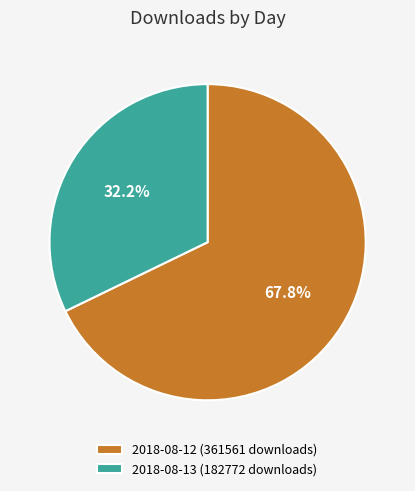

Does 2018-08-13 (182772 downloads) account for over 50% of the chart?

No